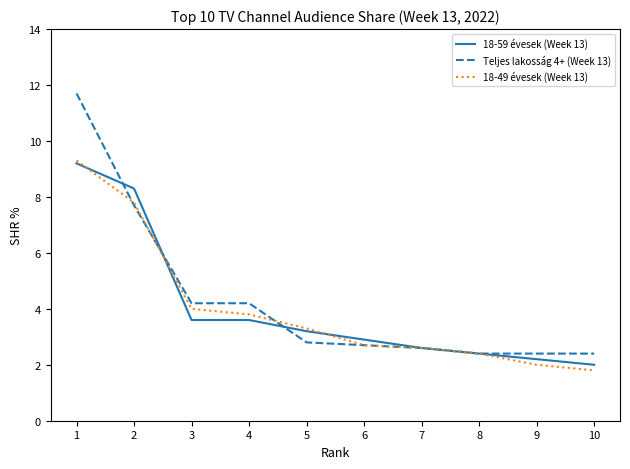

At which label does 18-59 évesek (Week 13) reach its minimum?

10